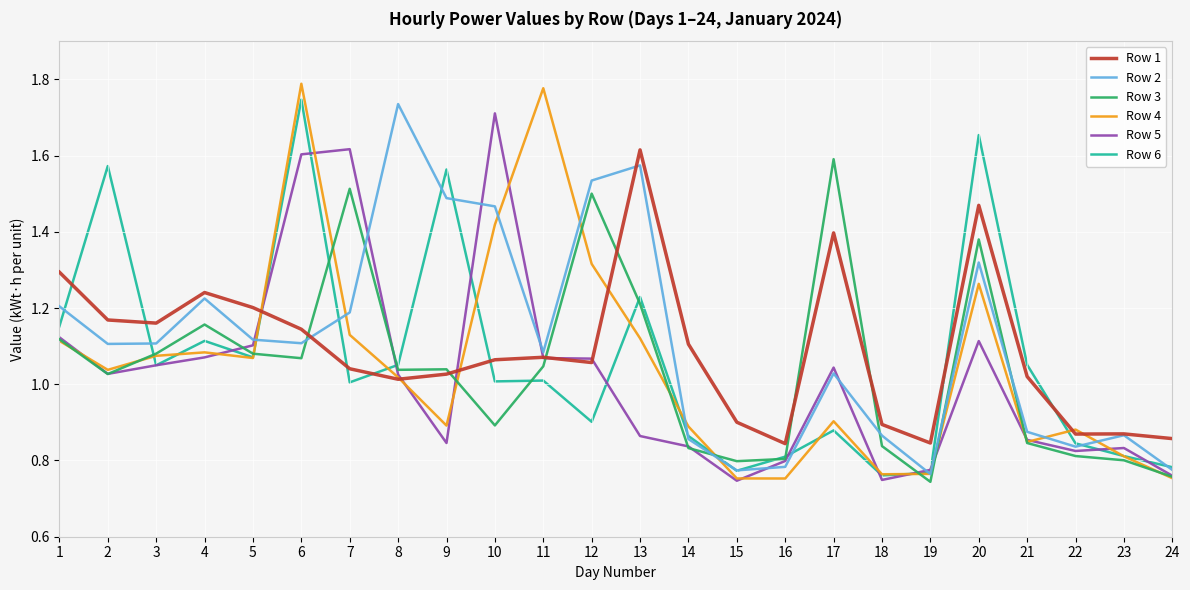

Which series has the largest range (max minus min)?

Row 4